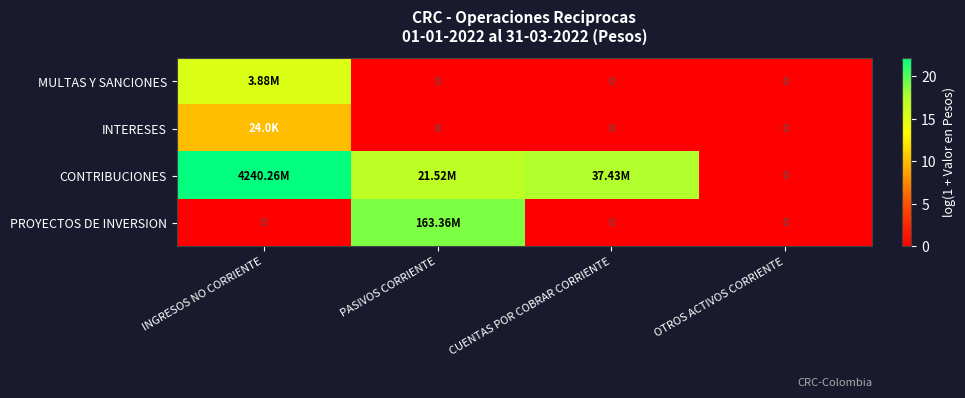

Where is MULTAS Y SANCIONES nearest to the value 7?

PASIVOS CORRIENTE